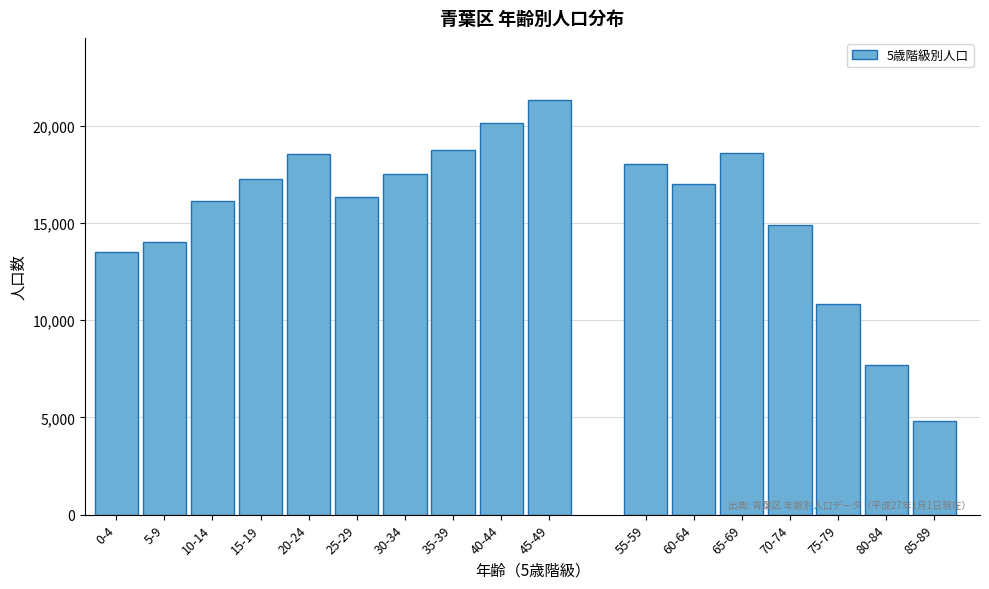

Which label corresponds to the smallest value in the chart?

85-89